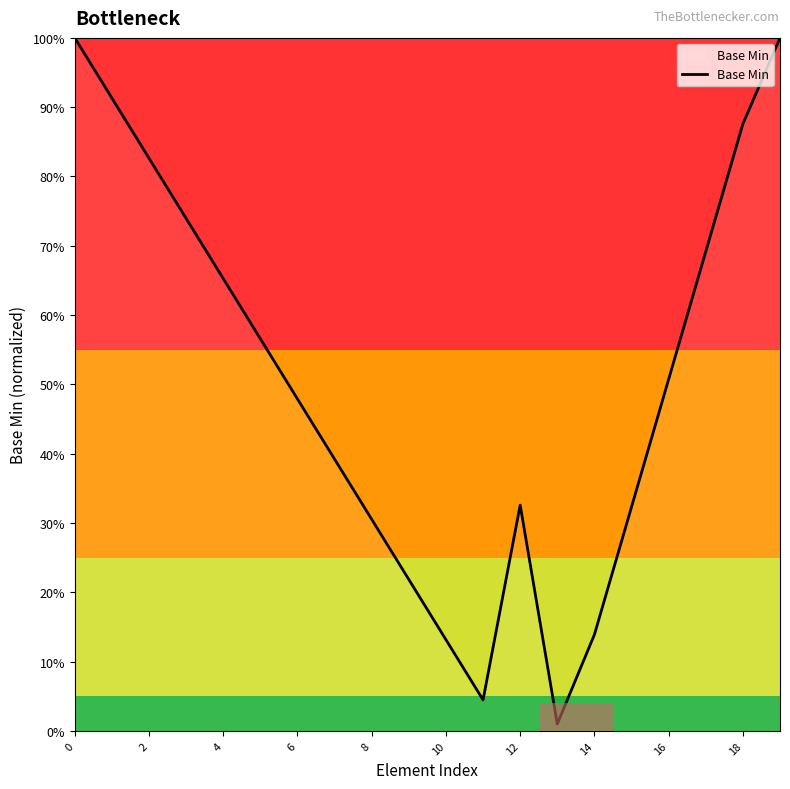

Does the chart have visible grid lines?

No